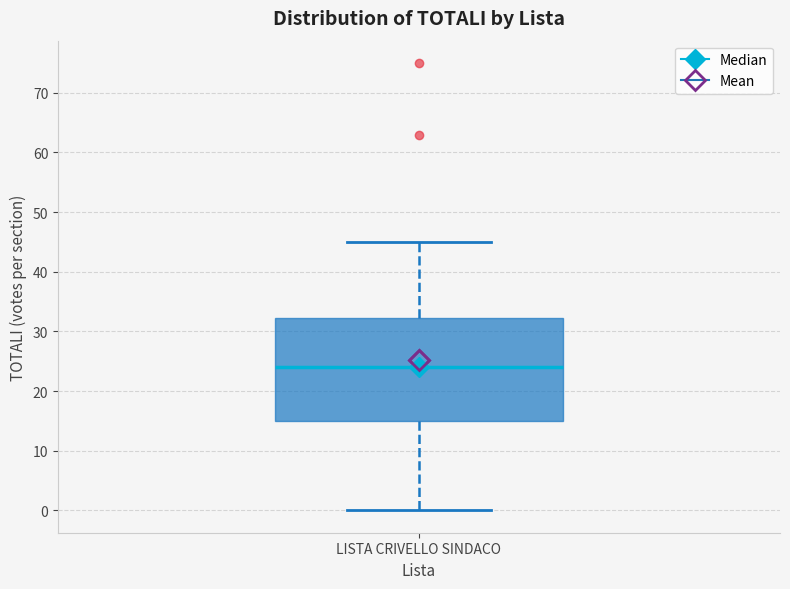

Where does the median line of the box for LISTA CRIVELLO SINDACO sit on the y-axis? The values are not printed on the chart, so give them approximately, as read against the axis.

24